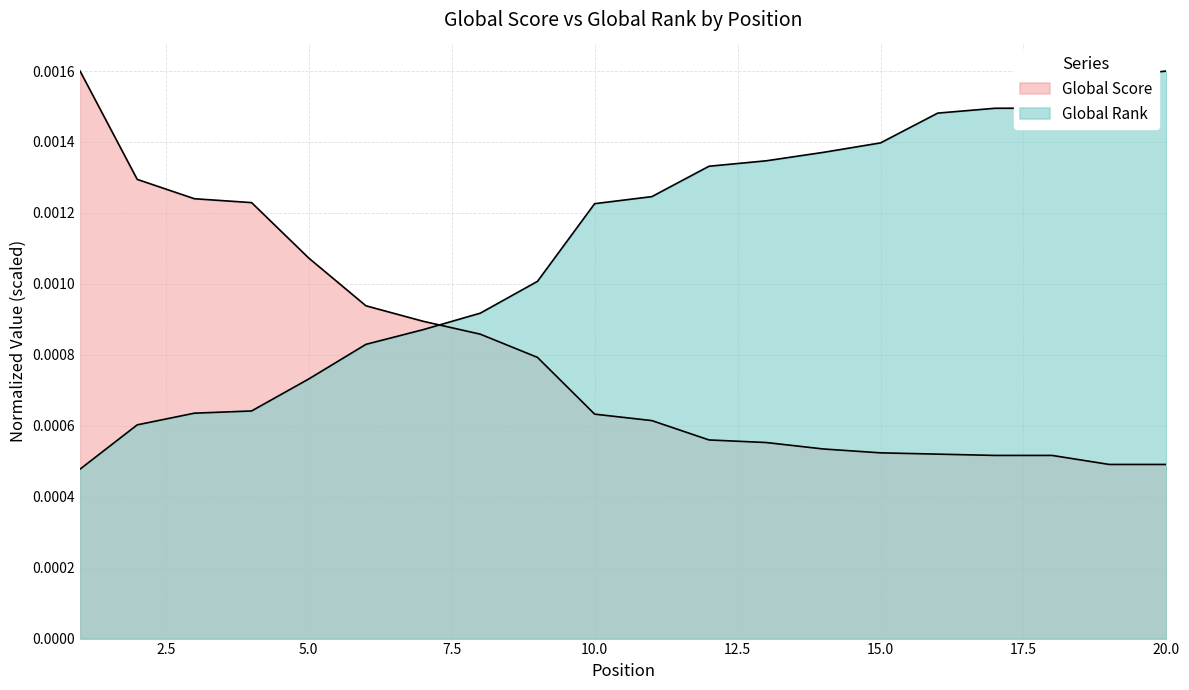

List the series in order of their peak value, lowest first.

Global Score, Global Rank